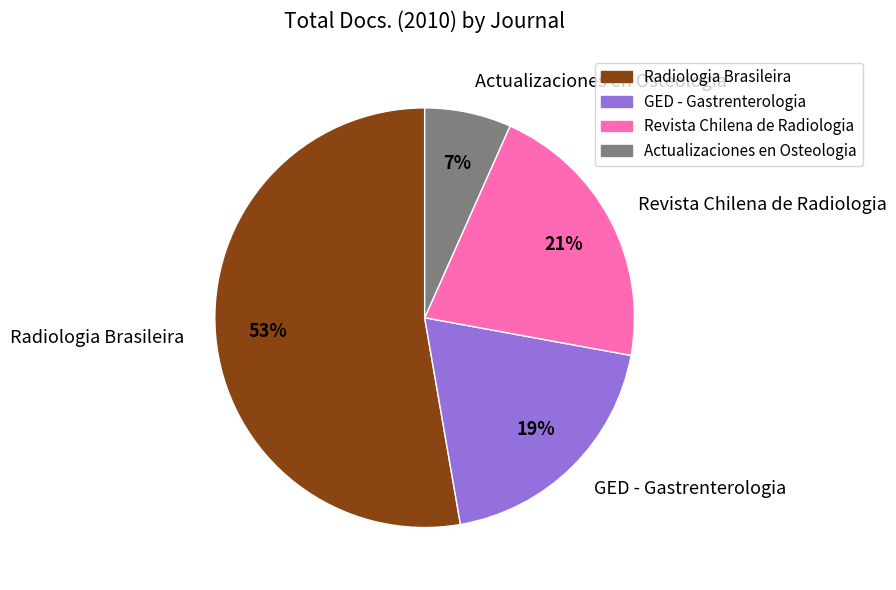

Which slice is the smallest?

Actualizaciones en Osteologia